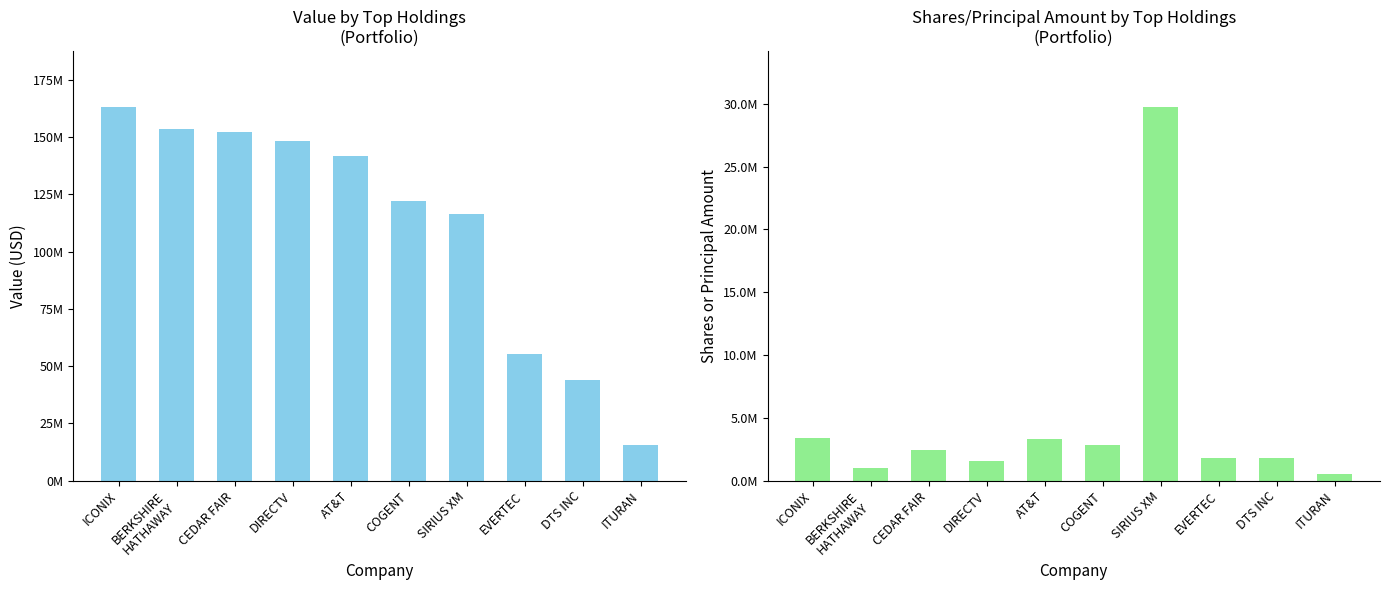

Are the bars grouped side by side (vs. stacked)?

Yes